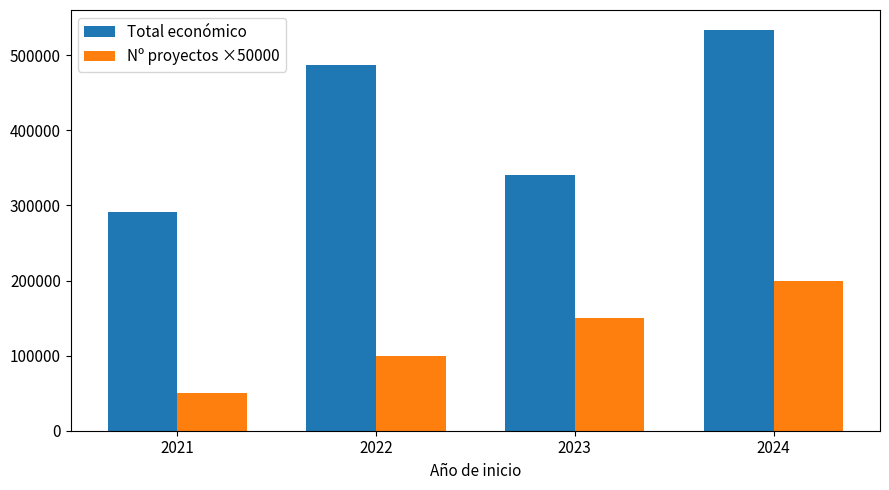

The value of Nº proyectos ×50000 at 2024 is 106510. True or false?

False